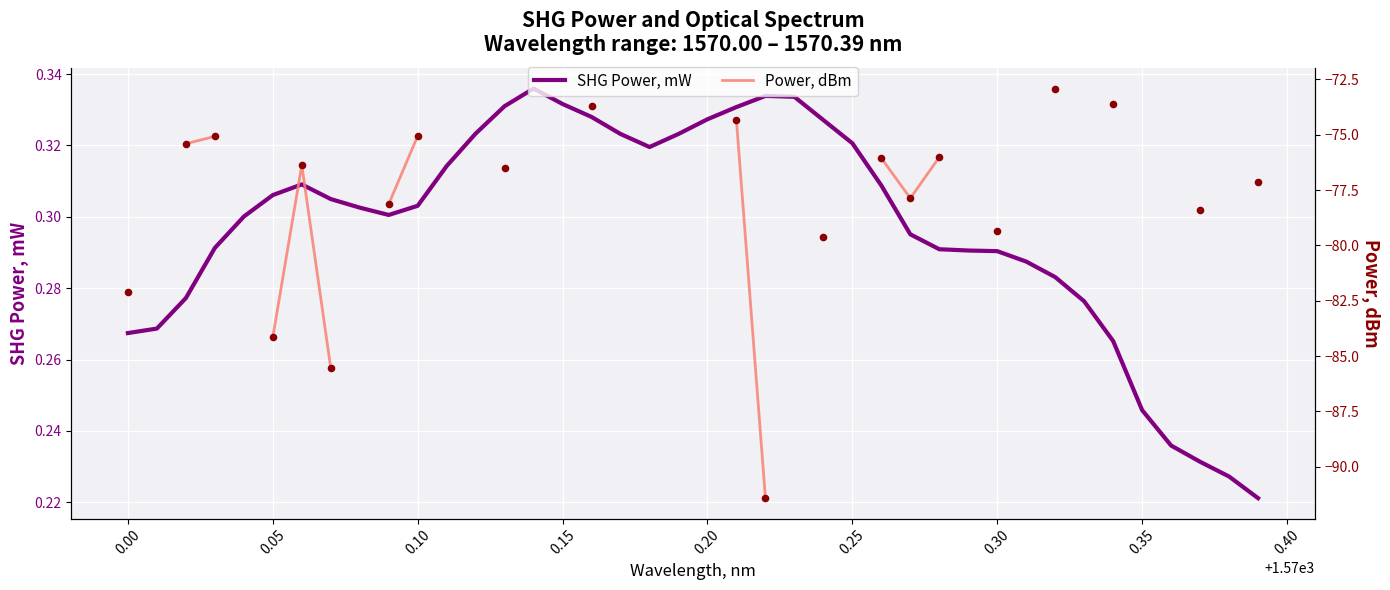

What is the change in value from 1570.22 to 1570.32?

-0.1